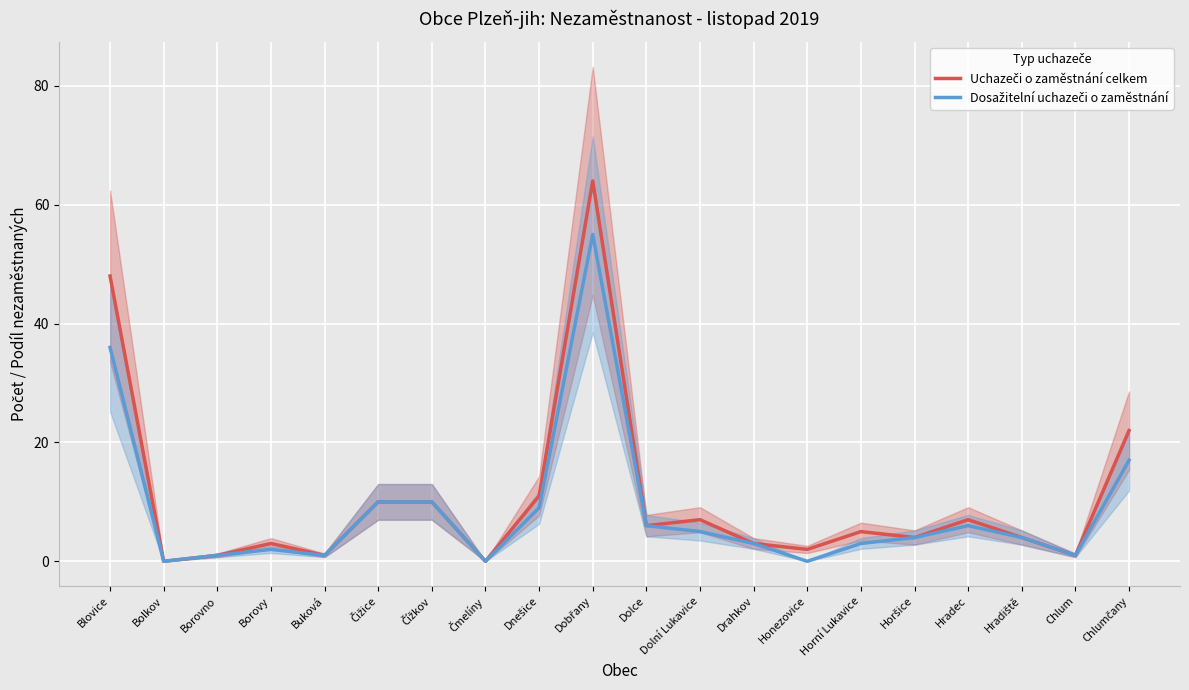

What is the difference between the Dosažitelní uchazeči o zaměstnání values at Čížkov and Dolce?

4